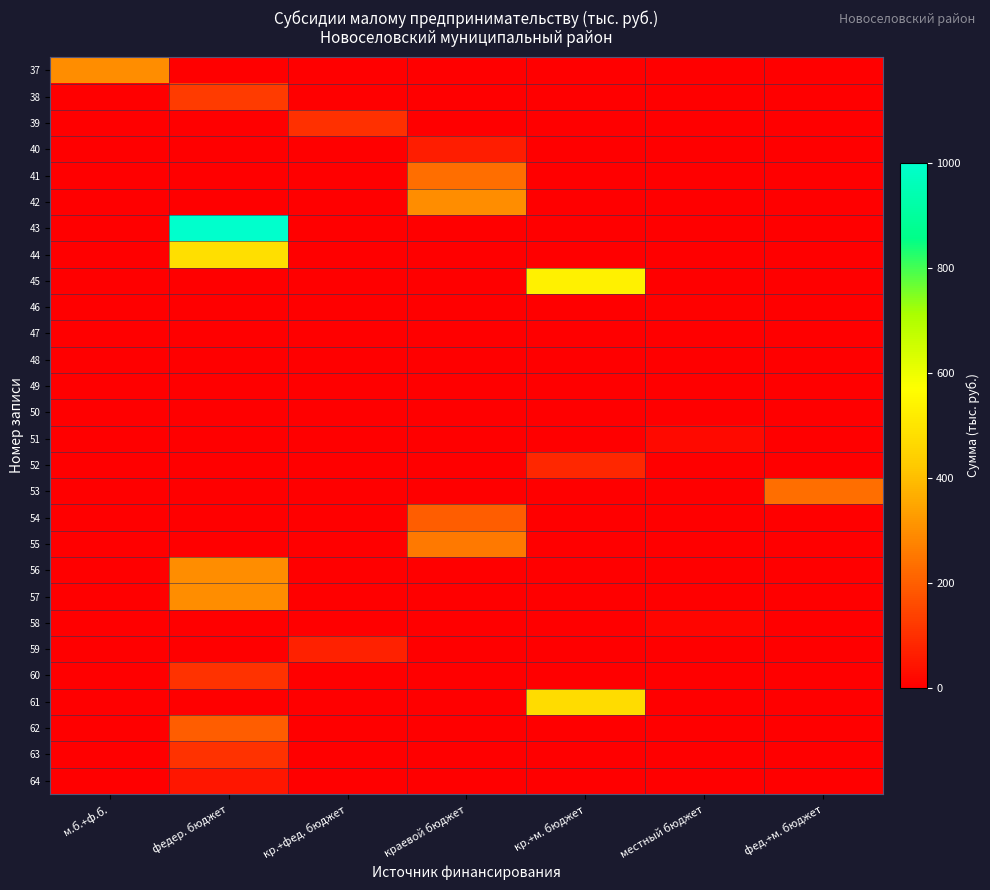

List the series in order of their peak value, highest first.

43, 45, 44, 61, 37, 42, 56, 57, 55, 53, 41, 62, 54, 38, 60, 63, 39, 52, 59, 40, 64, 51, 58, 46, 47, 48, 49, 50